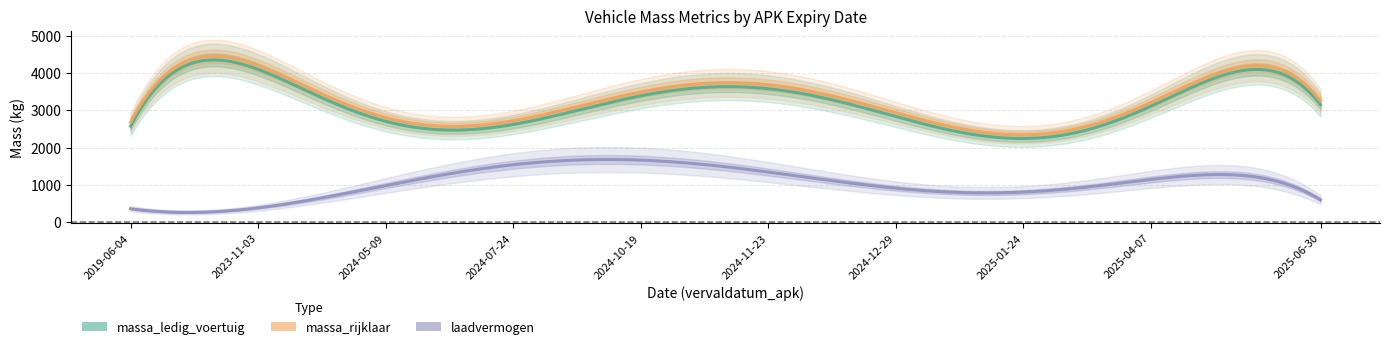

Does the chart display data point markers on the line(s)?

No